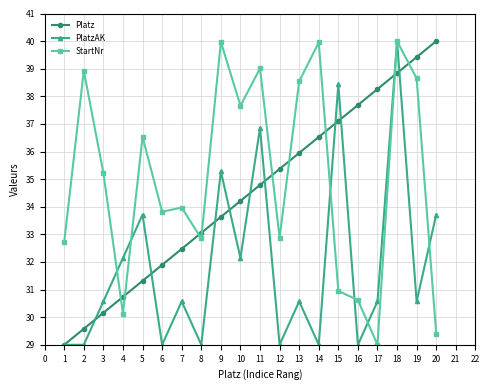

What is the difference between the highest and lowest values at 18?

1.2